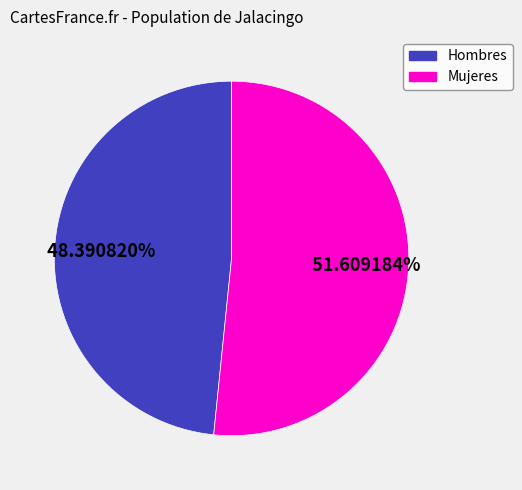

What is the total percentage of Hombres and Mujeres?

100.0%